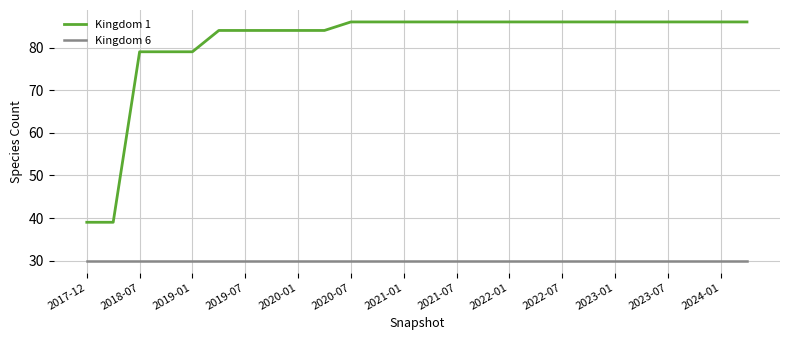

Does the chart have visible grid lines?

Yes